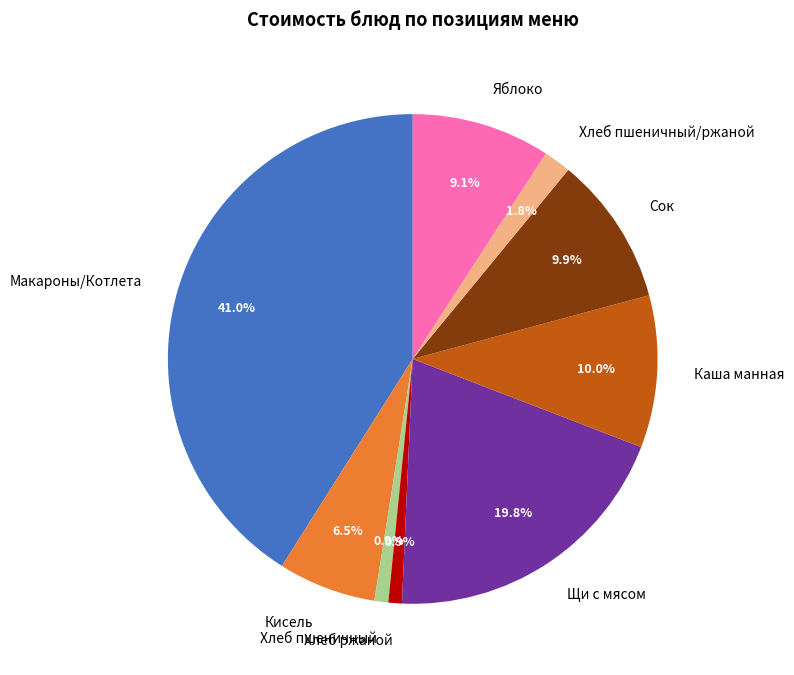

Approximately how many times larger is the value at Макароны/Котлета compared to Хлеб пшеничный?

44.8